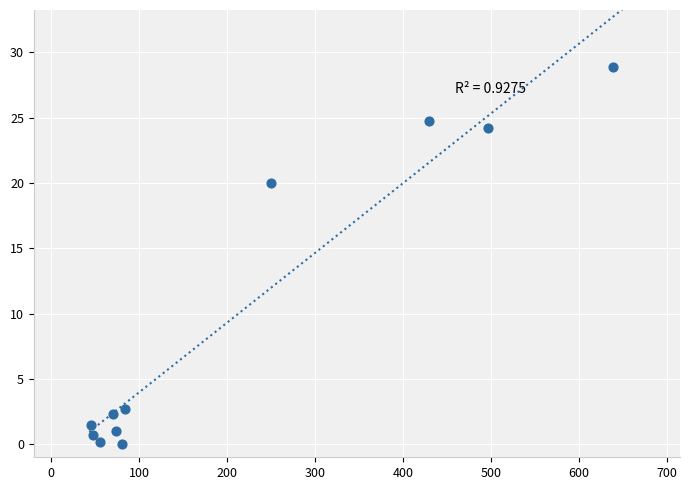

What is the average Y value?

9.7